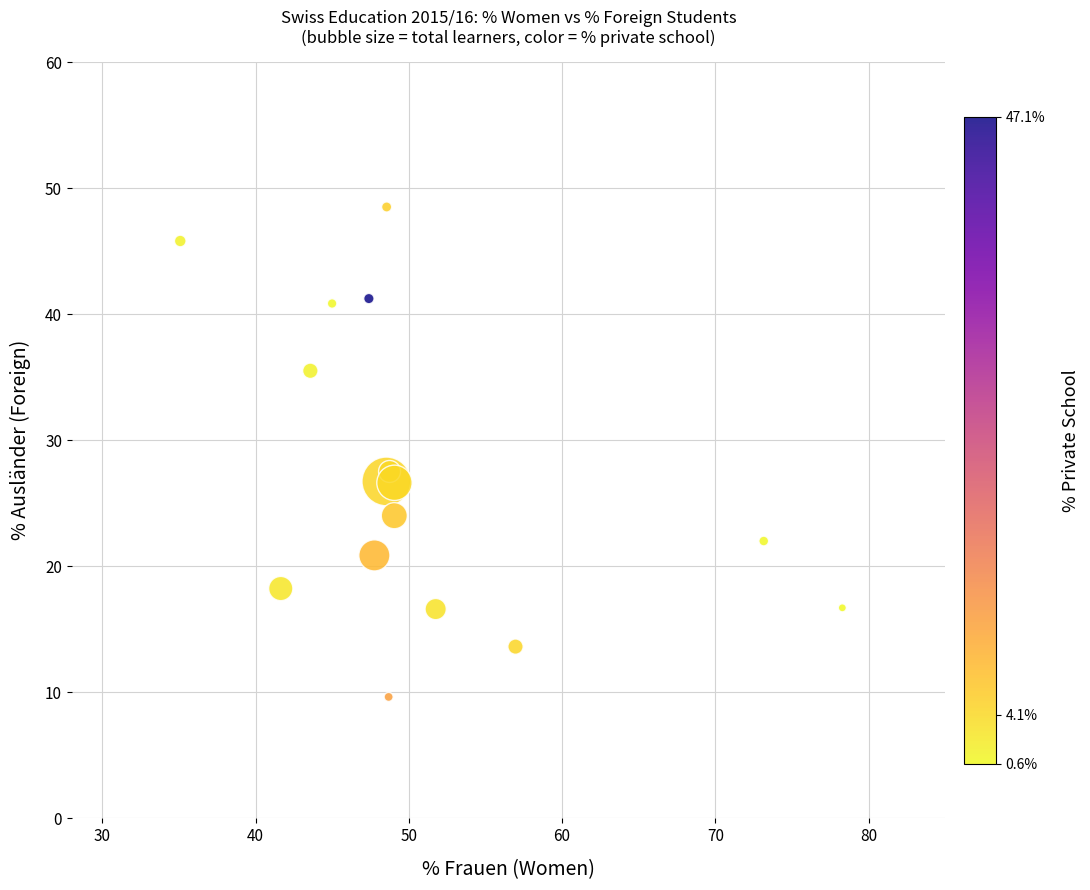

What Y value in the scatter plot is closest to 29?

27.5